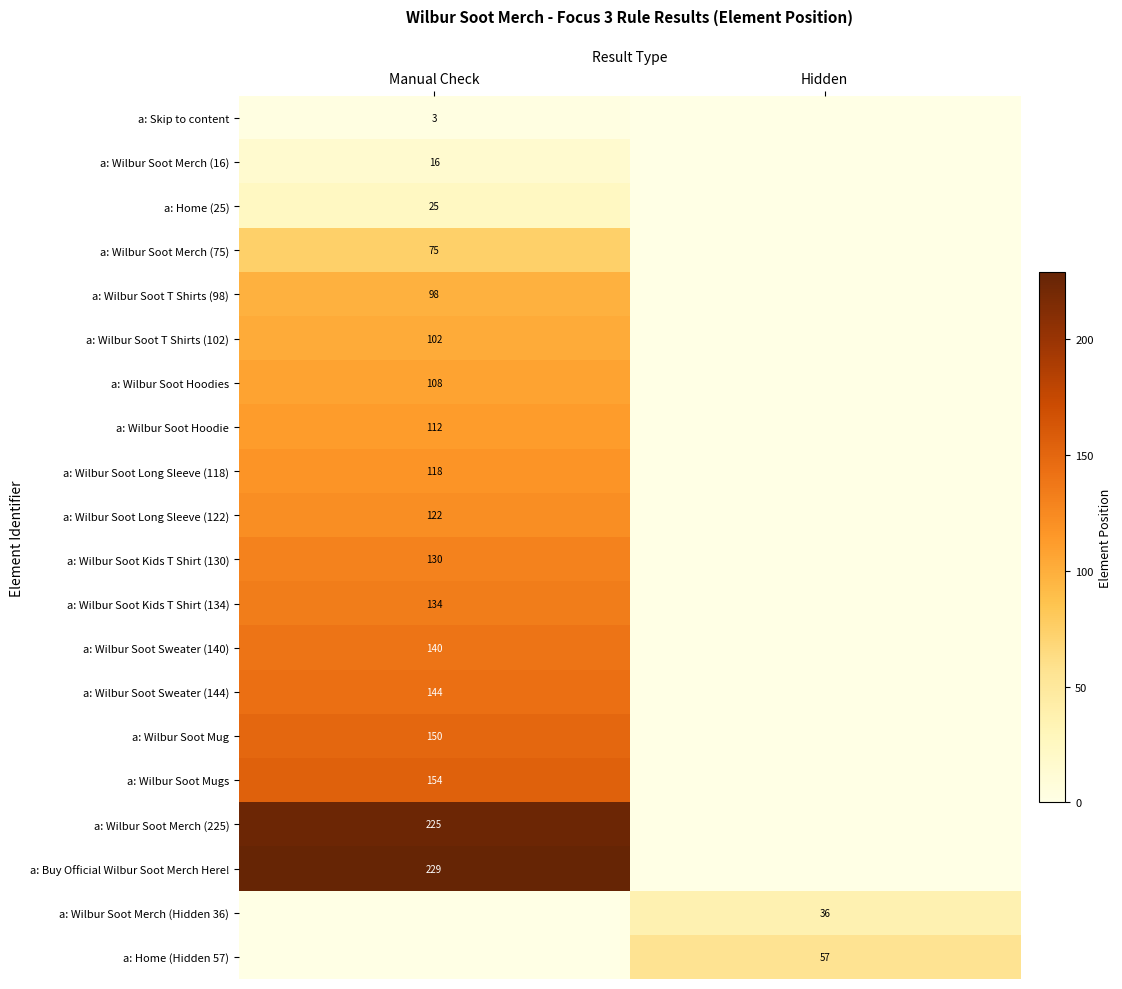

The value of a: Wilbur Soot Hoodies at Manual Check is 161. True or false?

False